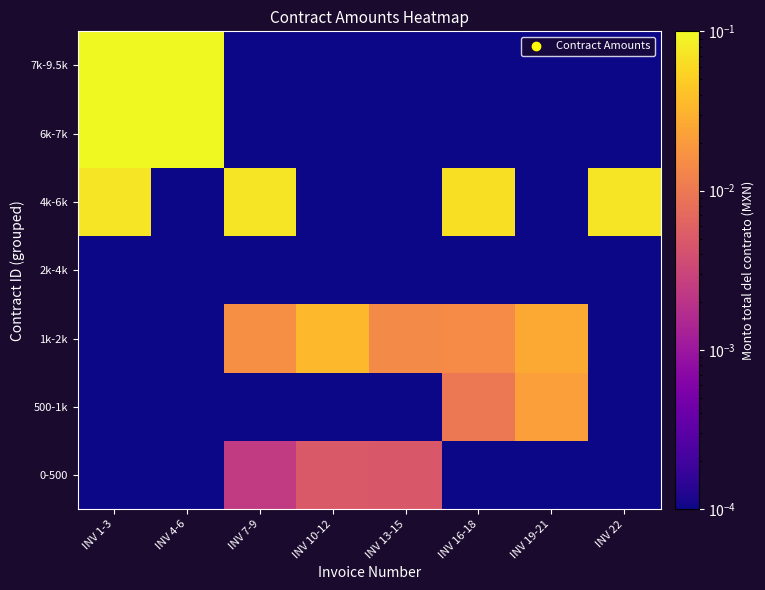

How many data points does each series have?

8